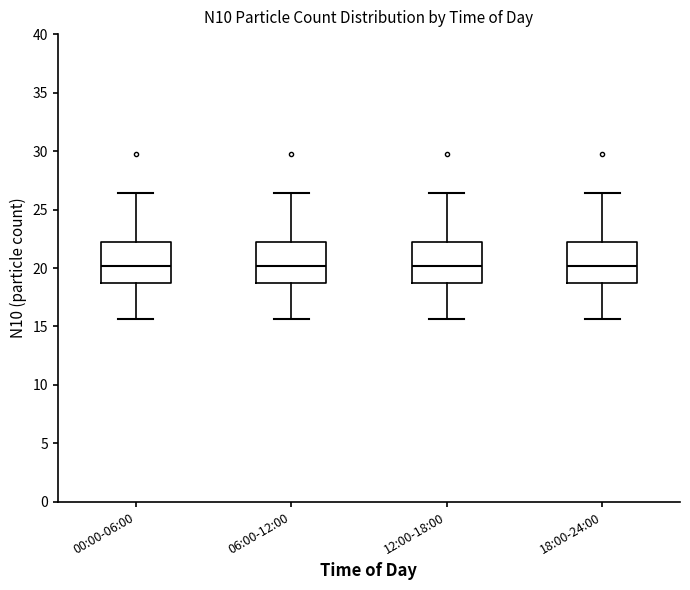

Where is the upper edge of the box for 06:00-12:00 on the y-axis? The values are not printed on the chart, so give them approximately, as read against the axis.

22.0